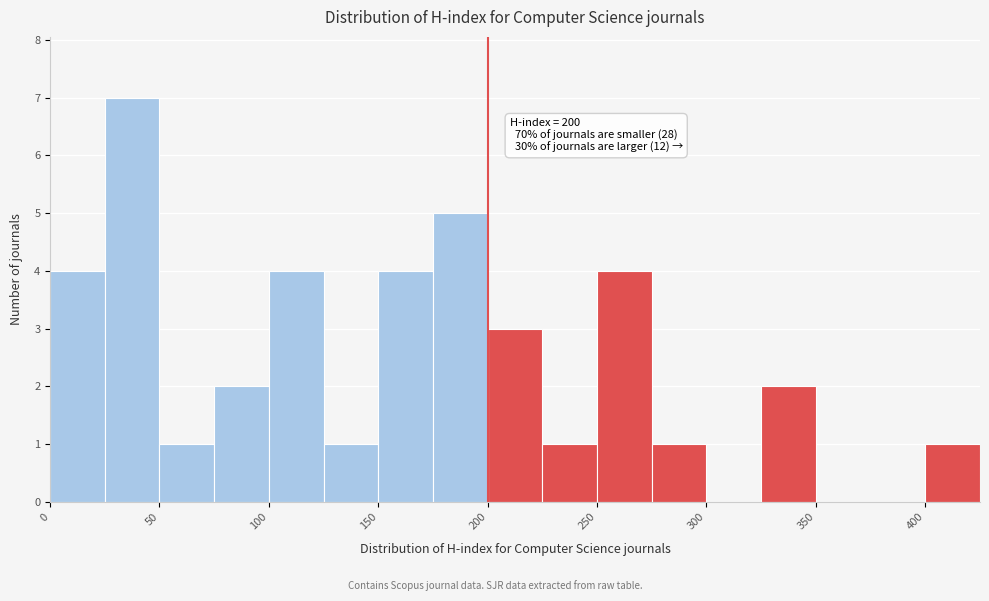

Which range on the x-axis has the tallest bar?

25 to 50